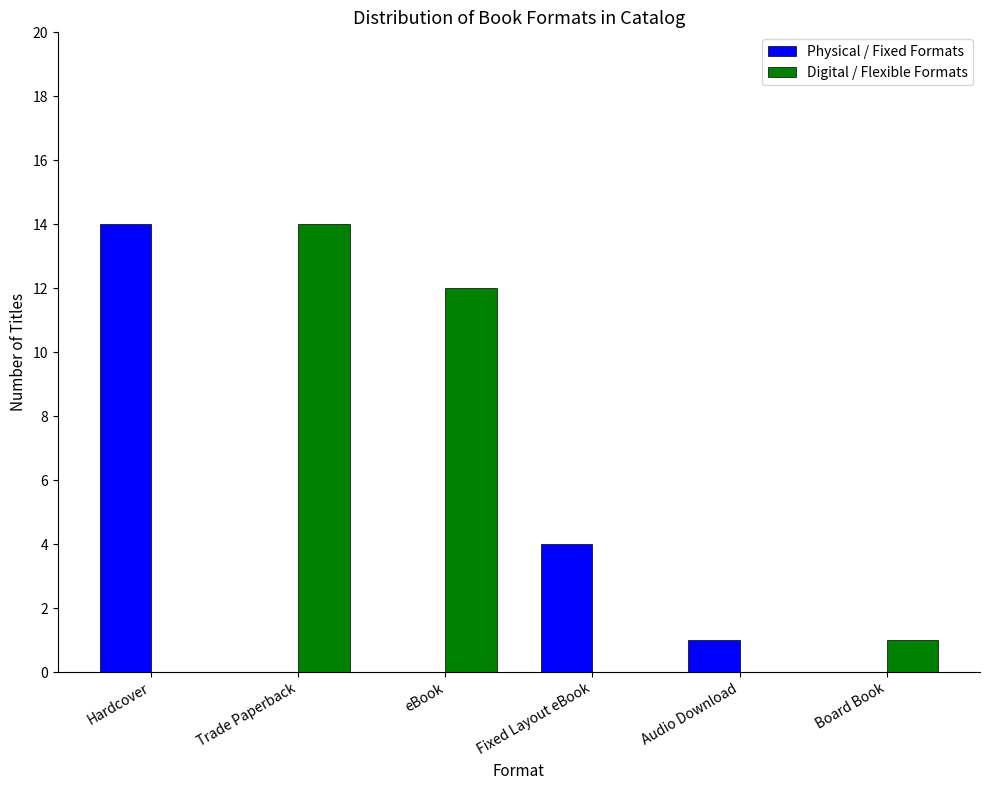

Which category has the highest value in the Digital / Flexible Formats series?

Trade Paperback